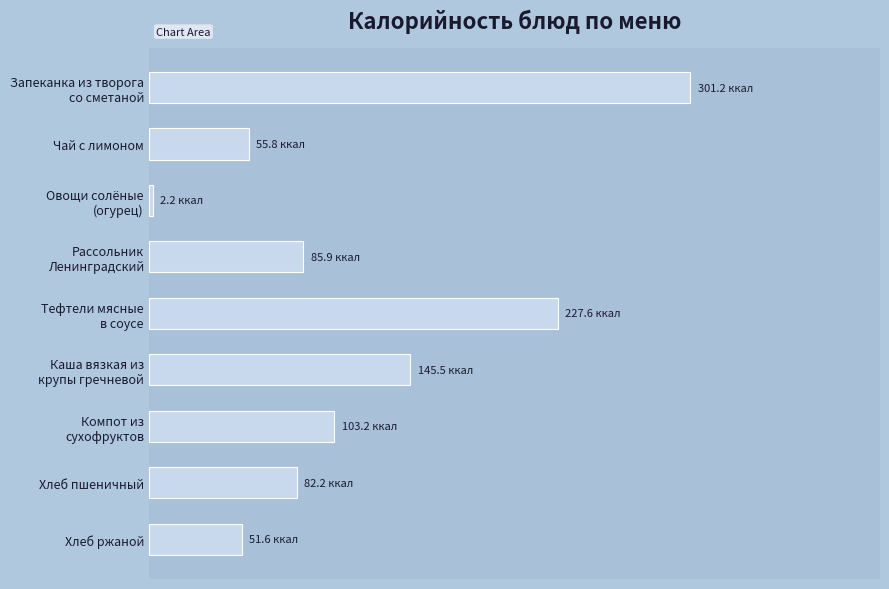

Does the chart contain any negative values?

No